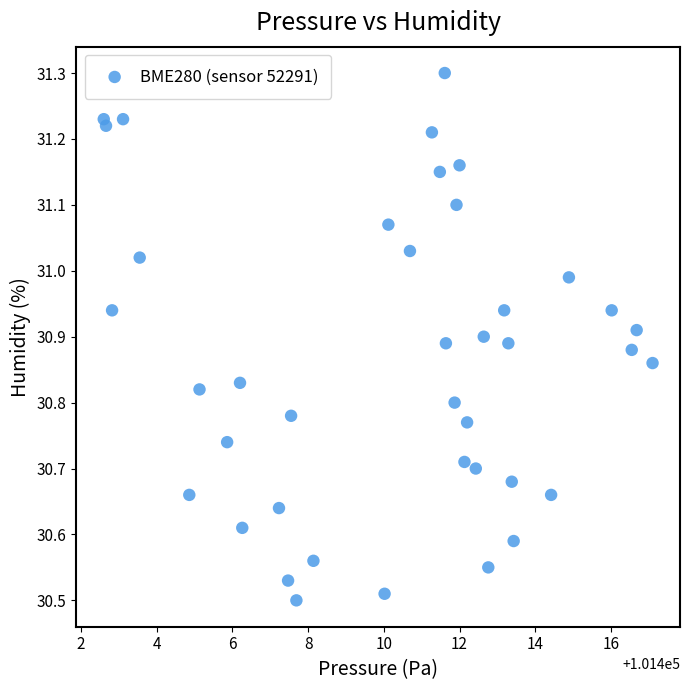

What is the range of Y values (max minus min)?

0.8